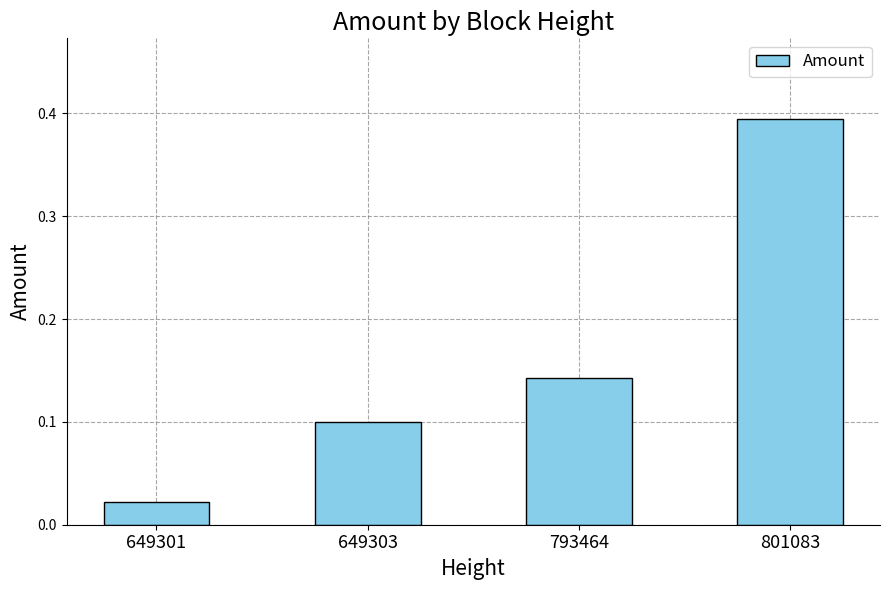

What is the sum of all values?

0.7